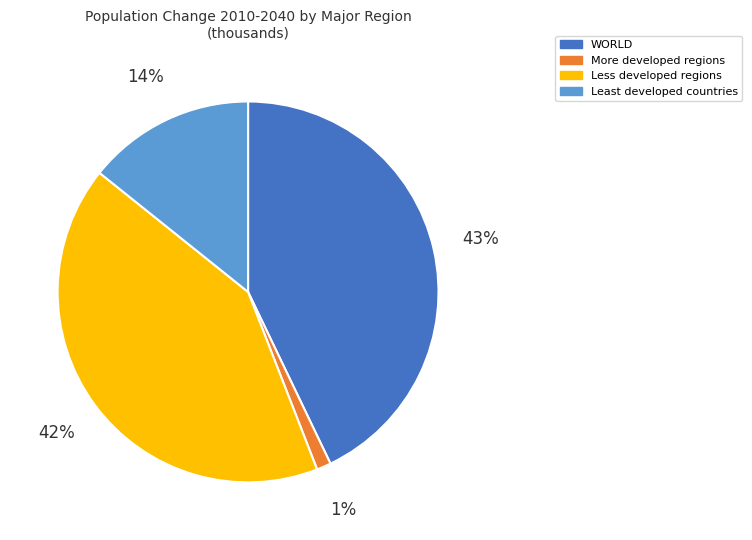

Is the sum of WORLD and Less developed regions greater than half?

Yes